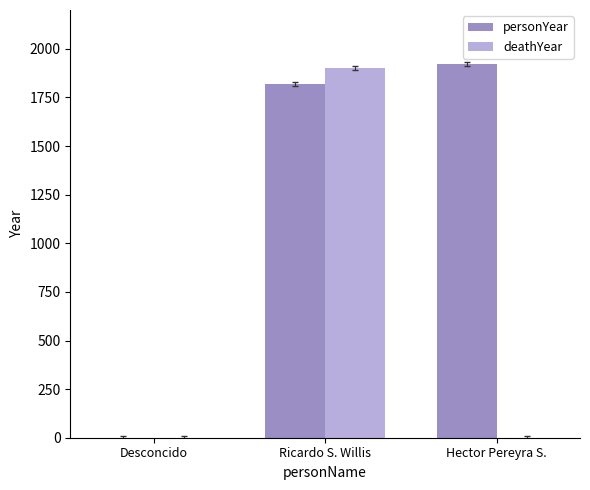

What are all the series names shown in the legend?

personYear, deathYear